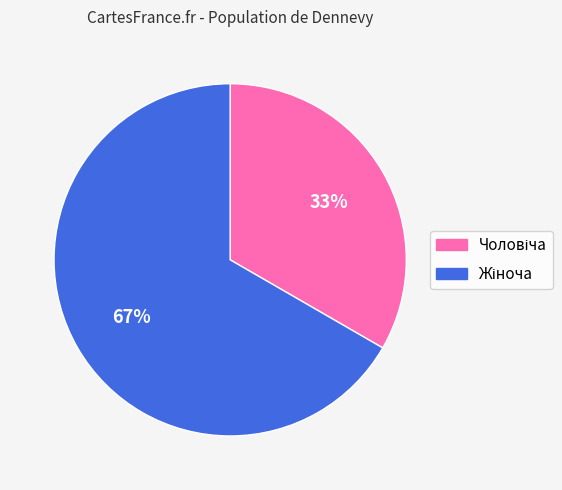

Does any single category account for the majority?

Yes